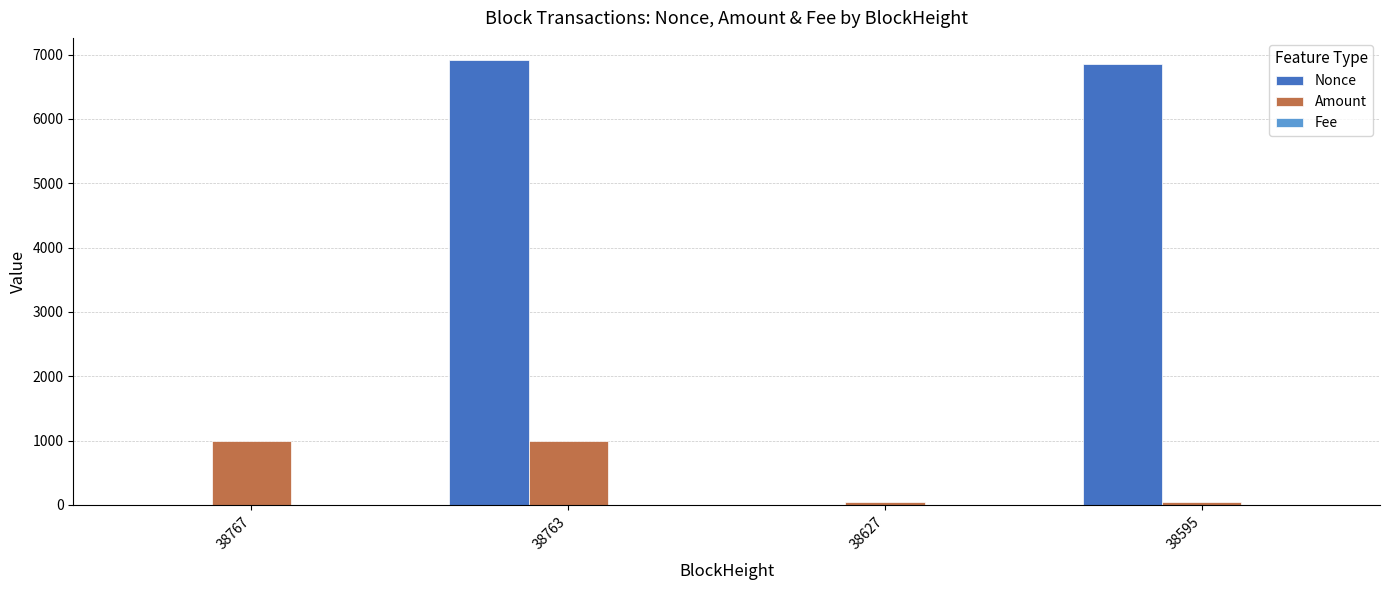

What is the maximum value for Nonce?

6915.0